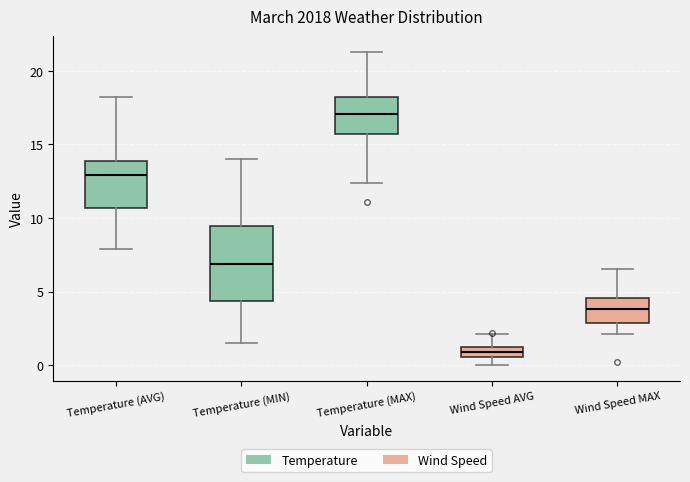

Where does the upper whisker of the box for Temperature (AVG) end on the y-axis? The values are not printed on the chart, so give them approximately, as read against the axis.

18.0